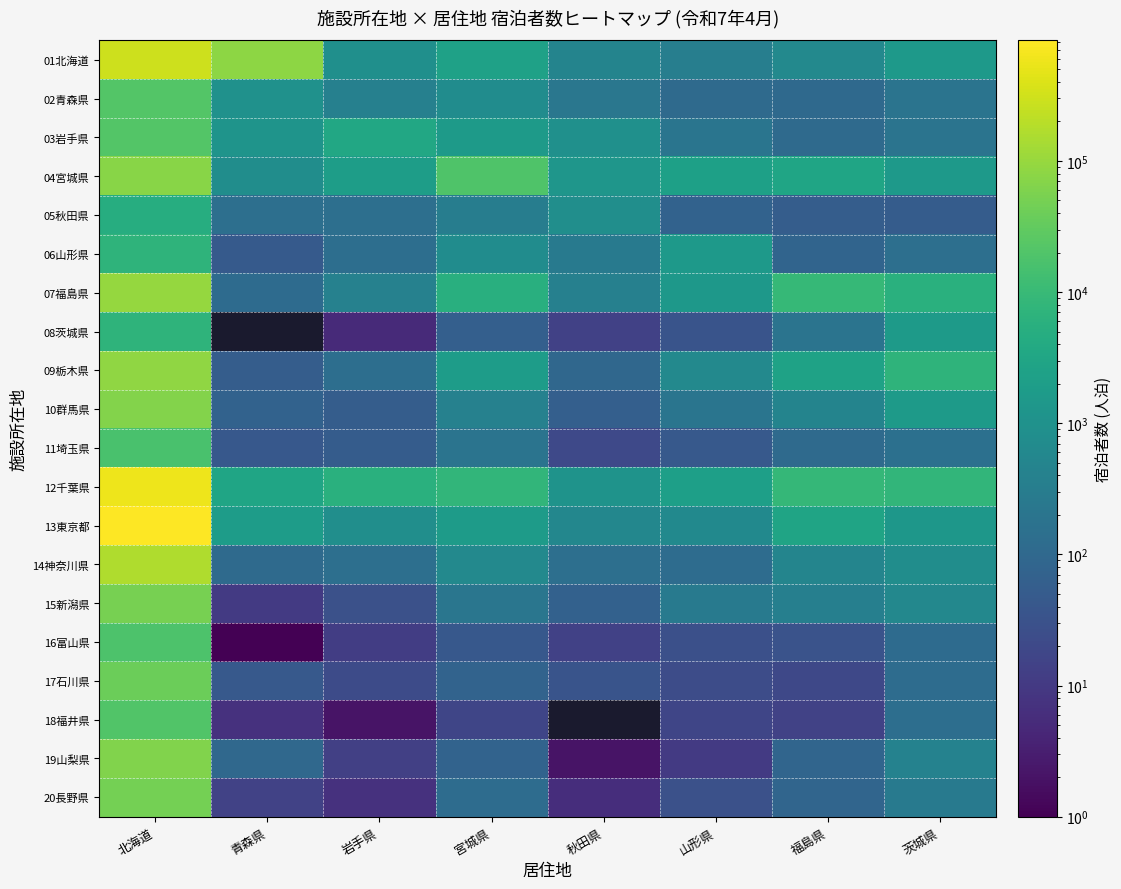

Which series has the largest total across all categories?

13東京都